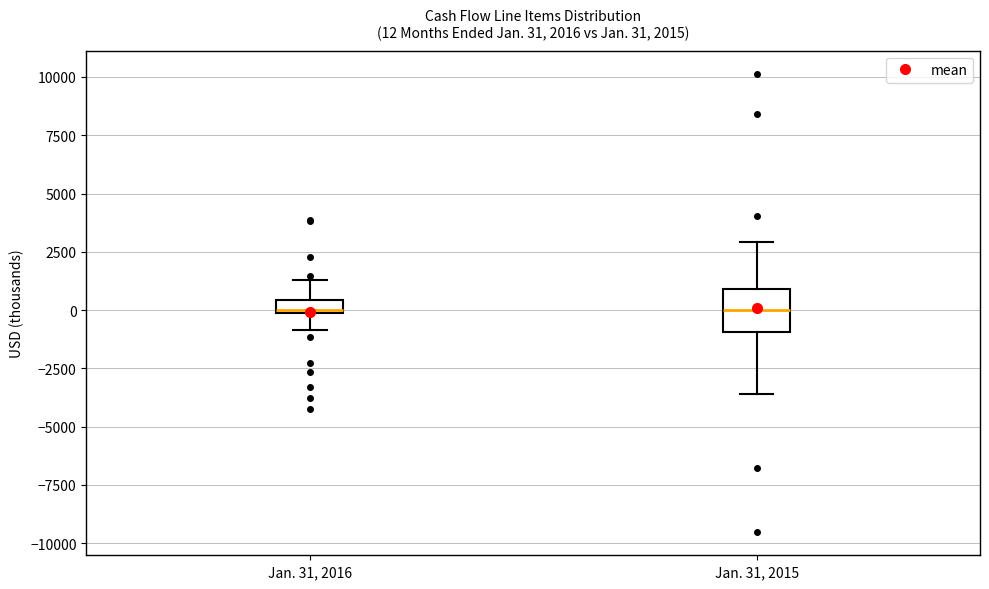

Comparing the boxes themselves (not the whiskers), which one is the tallest?

Jan. 31, 2015